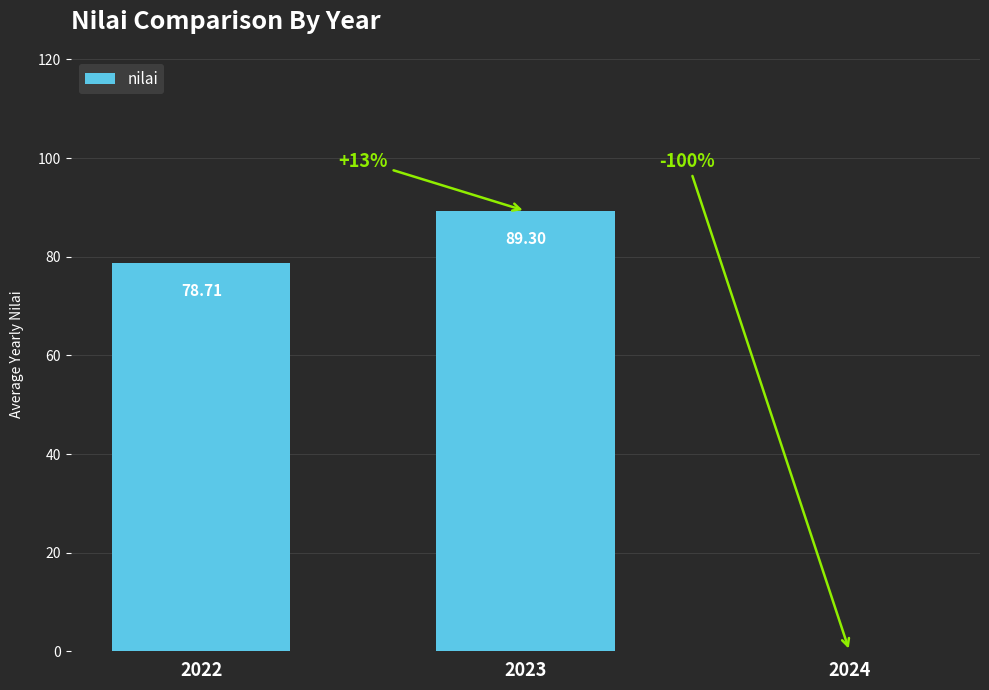

Read the value at 2022.

78.7